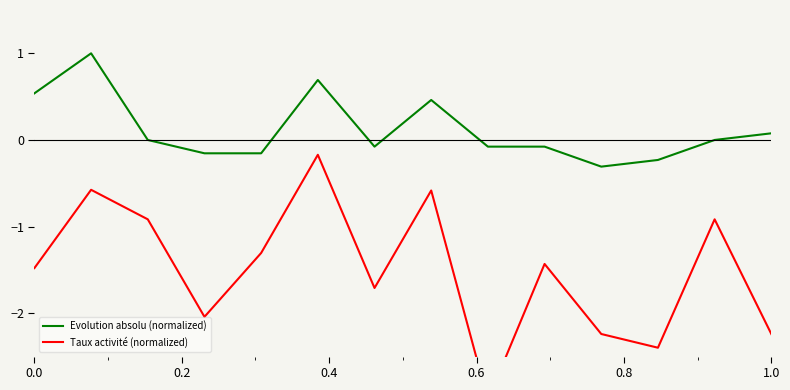

What is the maximum value for Evolution absolu (normalized)?

1.0